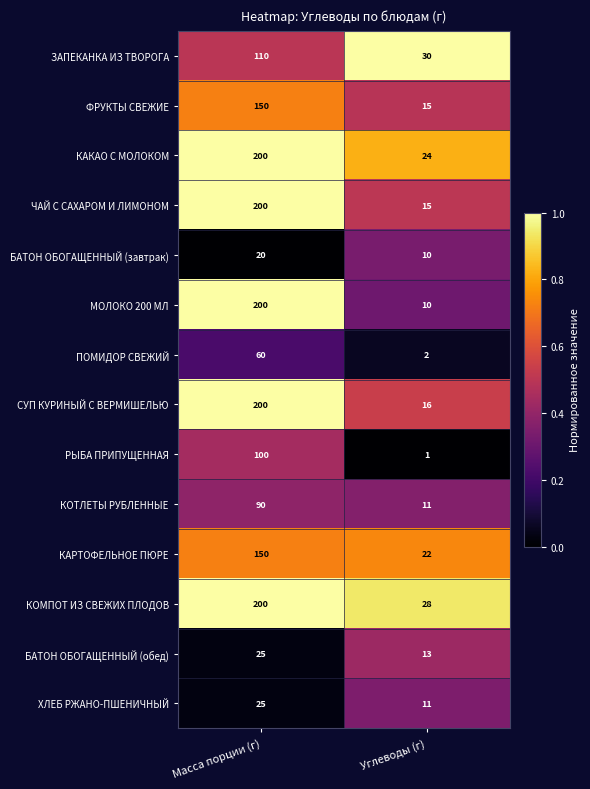

Which series has the largest range (max minus min)?

МОЛОКО 200 МЛ